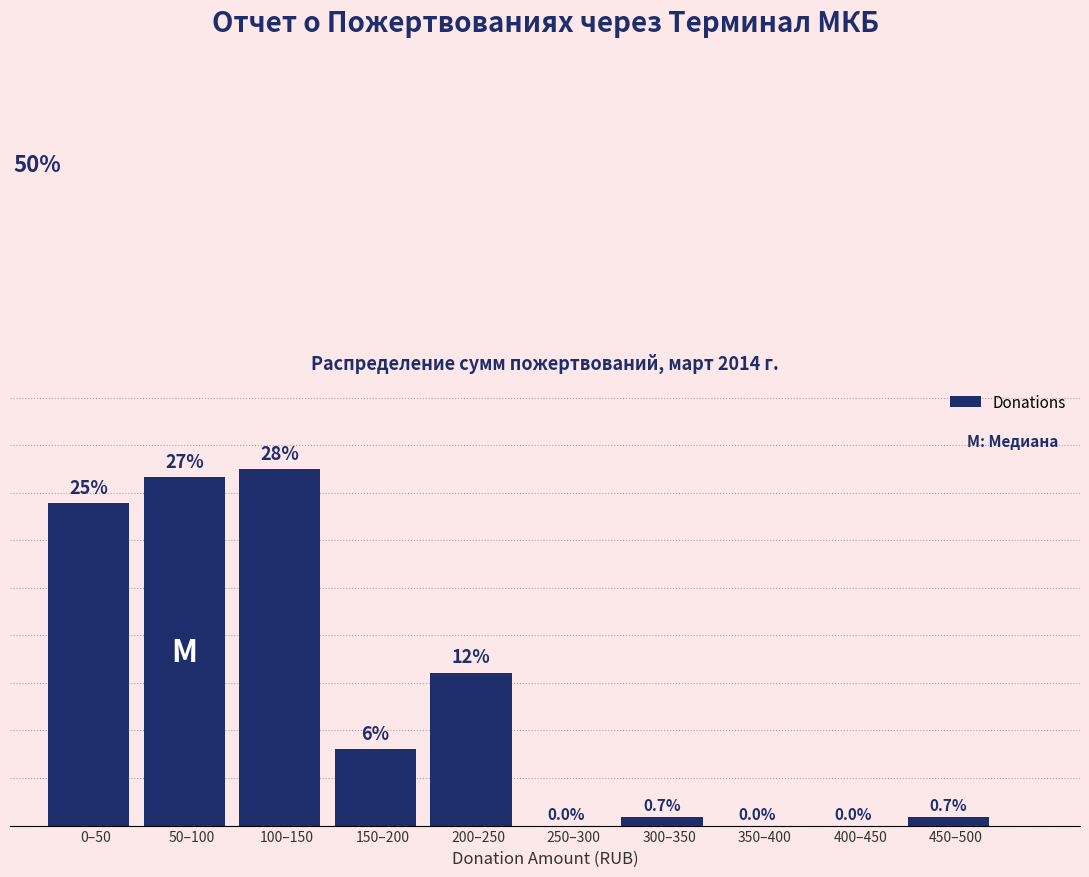

Which has a higher value, 250–300 or 150–200?

150–200